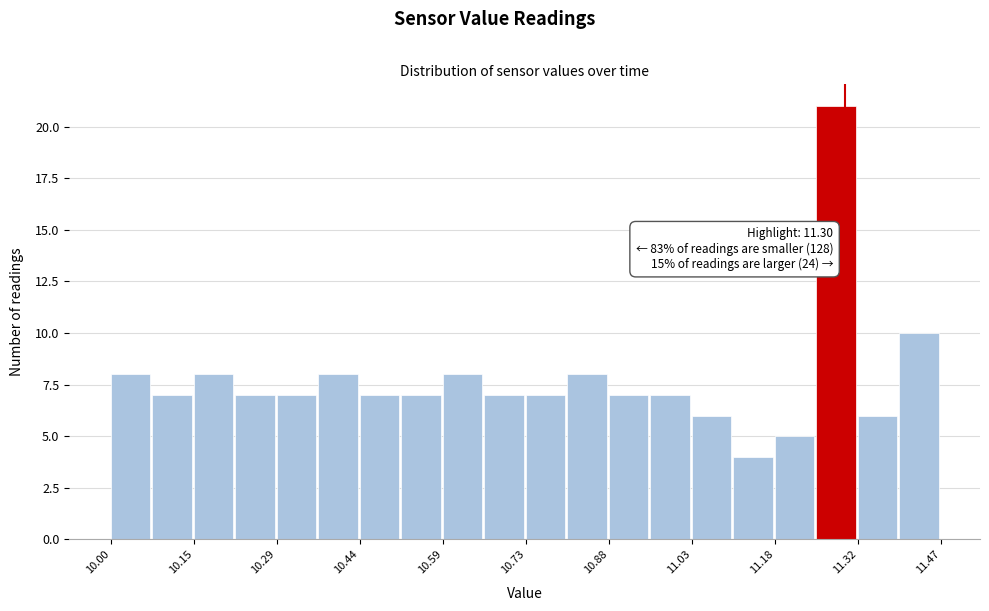

Read against the x-axis, roughly where is the centre of the tallest bar?

11.28